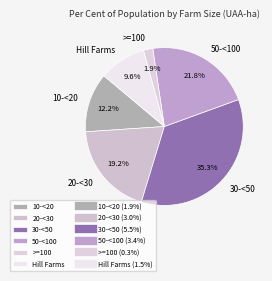

How much of the chart is everything except 30-<50?

64.7%